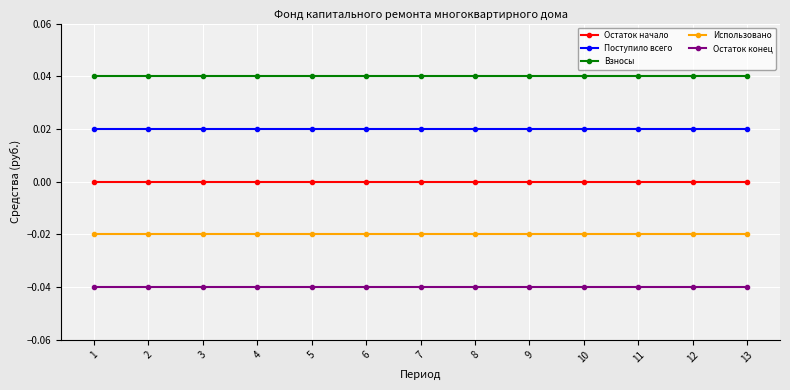

True or false: Поступило всего and Остаток конец intersect in this chart.

False